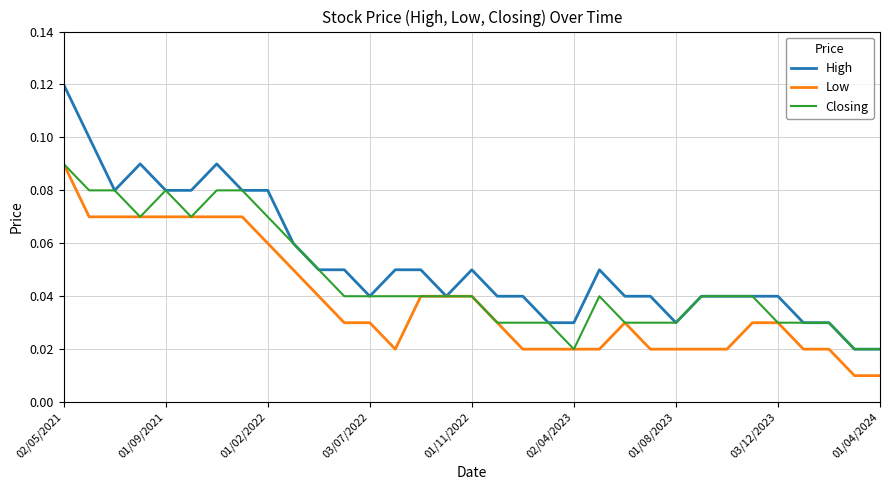

Which series has the widest spread of values?

High